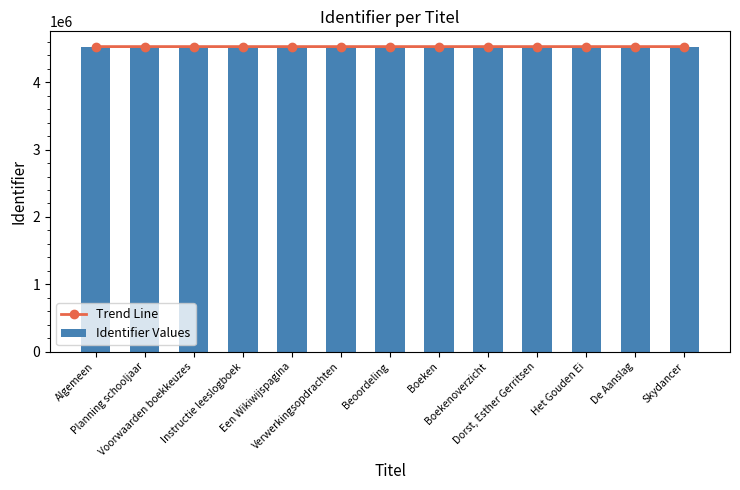

At which category is the sum across all series the highest?

Skydancer